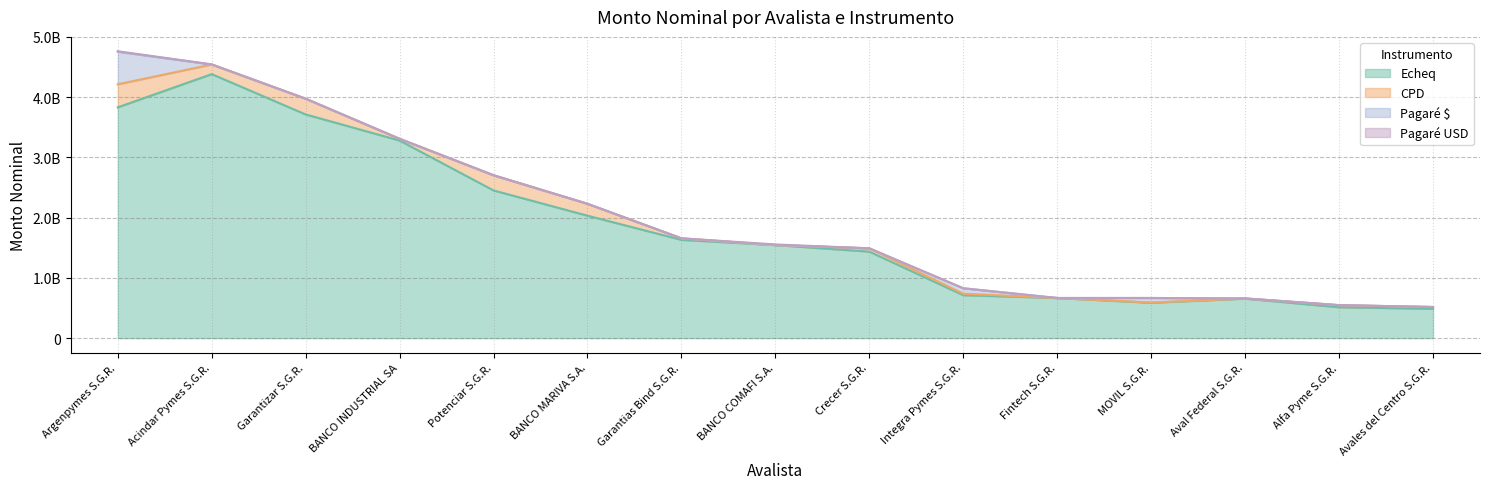

True or false: Pagaré $ has a value of 0.0 at Potenciar S.G.R..

True